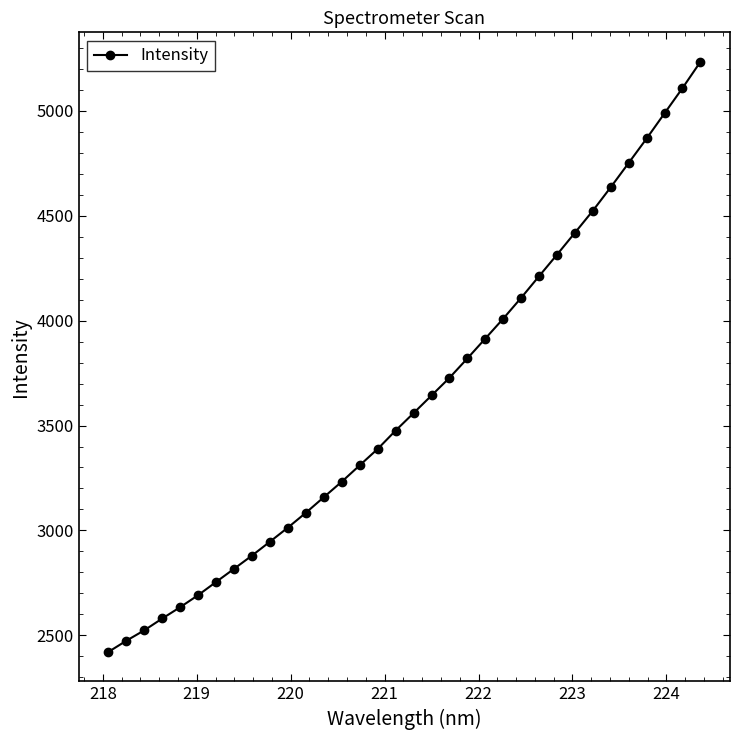

What is the value of the 7th point from the left?

2754.3